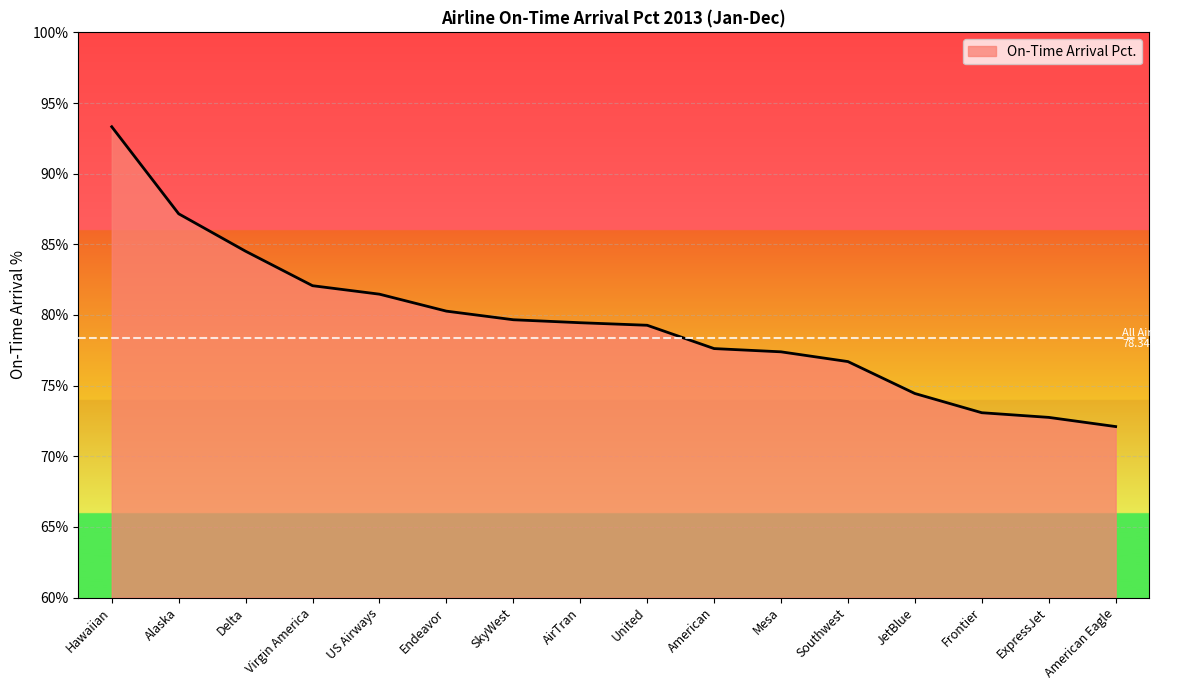

What is the ratio of the value at Frontier to the value at American Eagle?

1.0